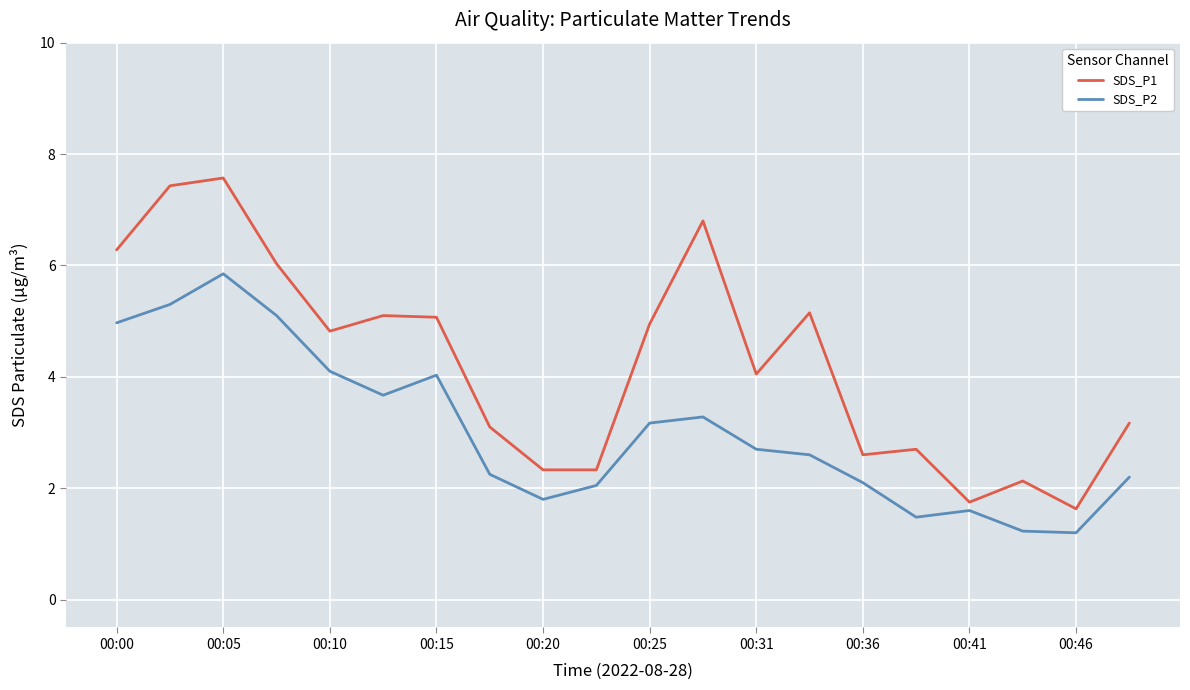

Which series has the widest spread of values?

SDS_P1